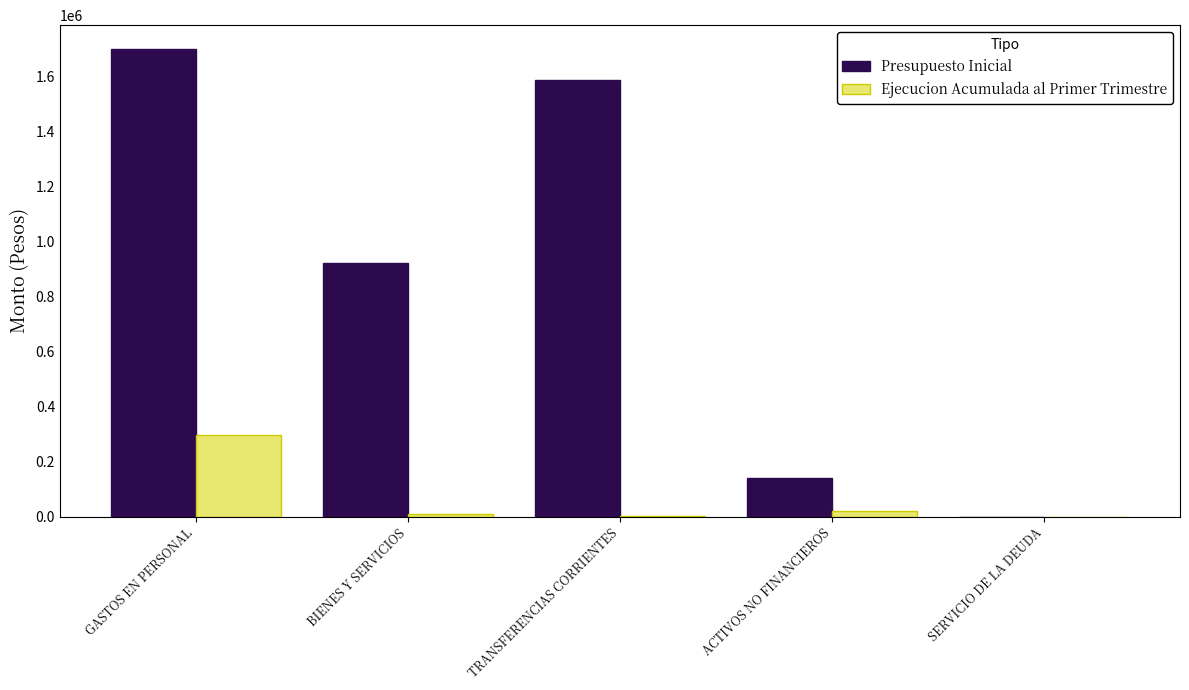

What is the average value of the Ejecucion Acumulada al Primer Trimestre series?

66003